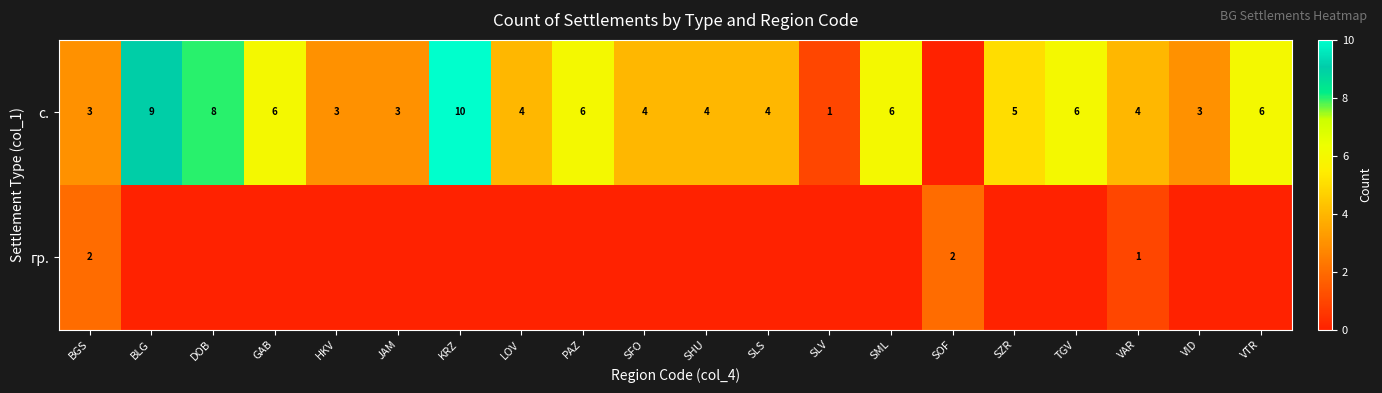

Rank the series at VAR from lowest to highest value.

row_1, row_0